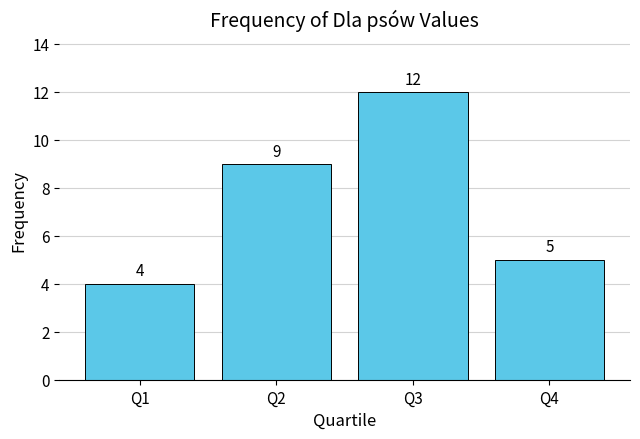

How many bars are there in total?

4